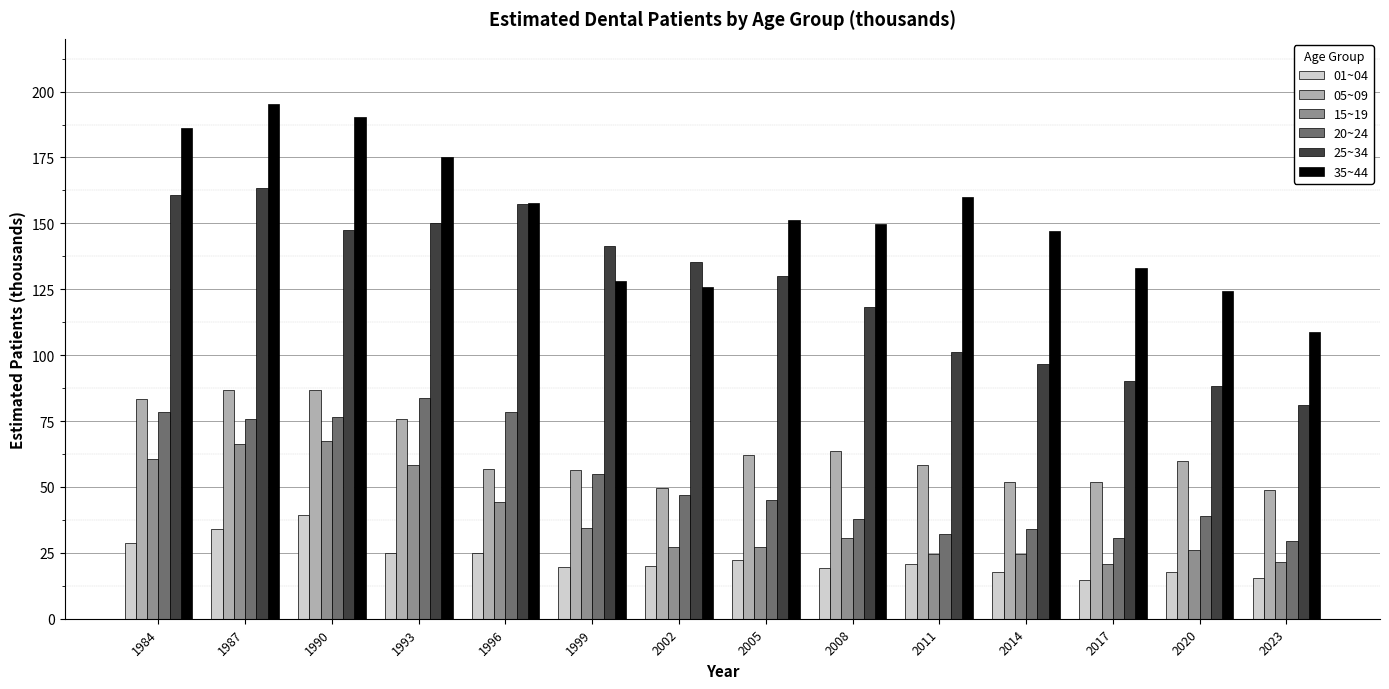

True or false: 20~24 has a value of 32.0 at 2011.

True